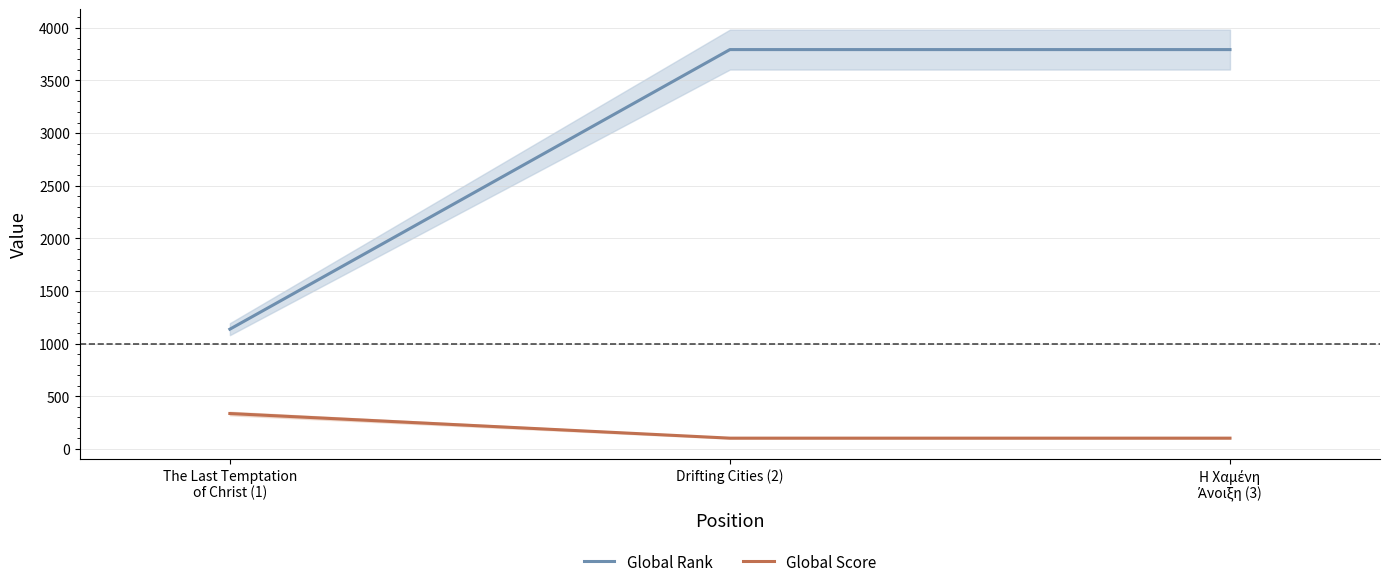

What is the total value across all series at Η Χαμένη
Άνοιξη (3)?

3895